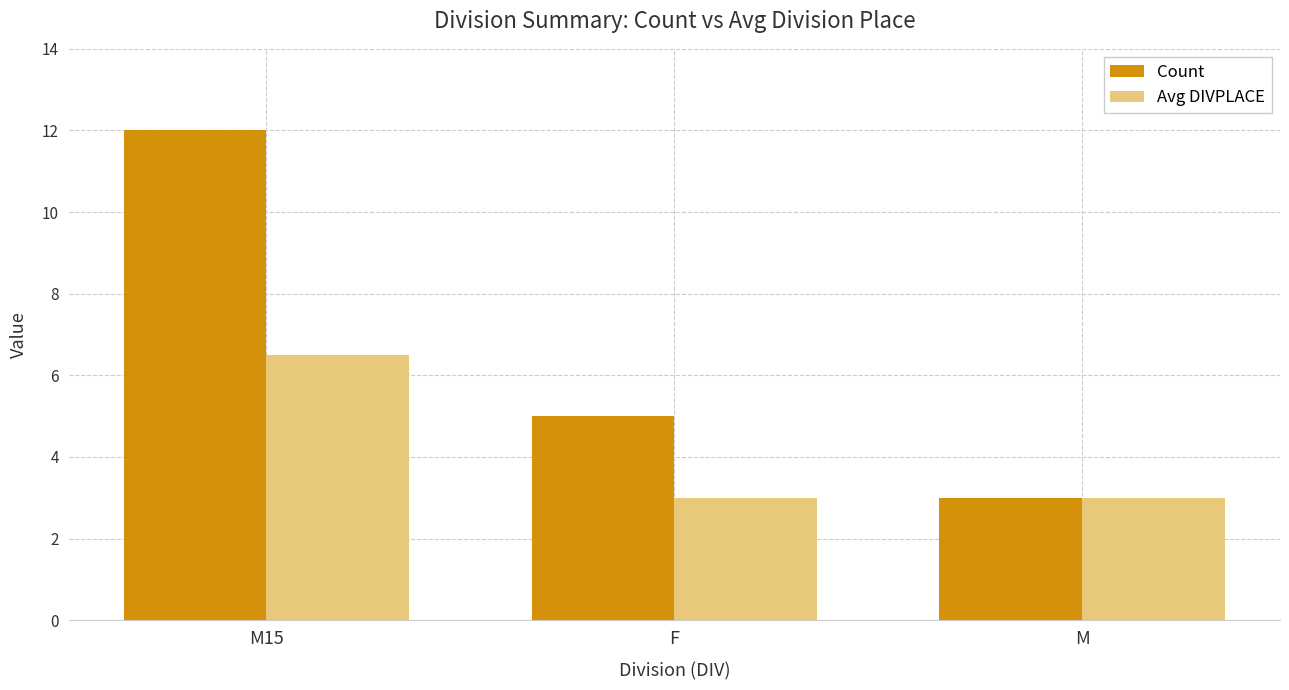

What are all the series names shown in the legend?

Count, Avg DIVPLACE